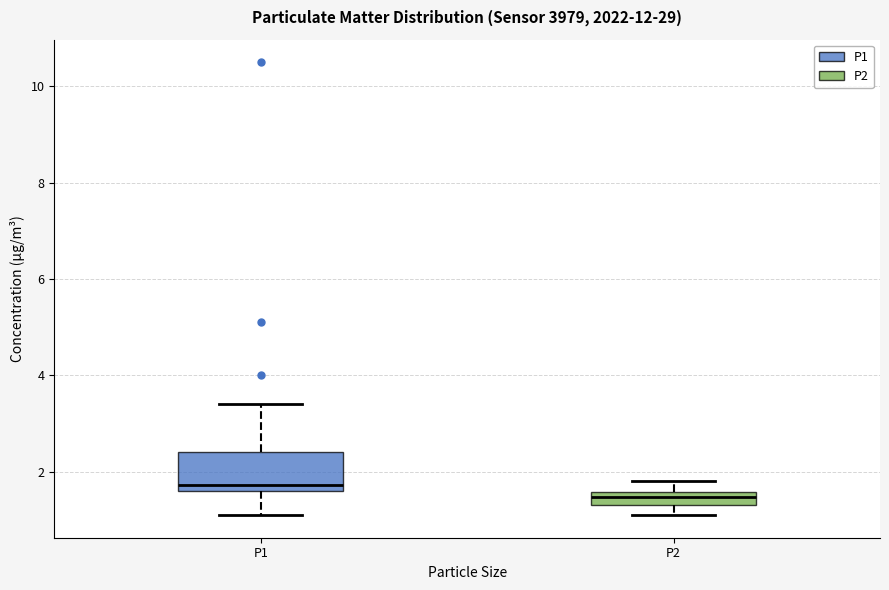

Where does the upper whisker of the box for P2 end on the y-axis? The values are not printed on the chart, so give them approximately, as read against the axis.

1.8